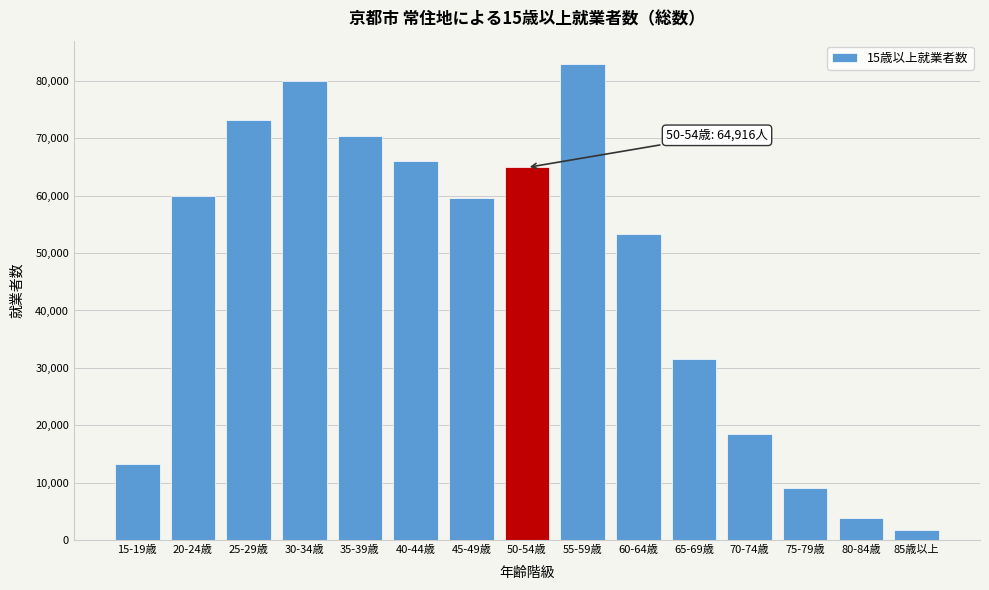

Reading left to right, what are all the values shown in this chart?

15-19歳=13202	20-24歳=60016	25-29歳=73139	30-34歳=79986	35-39歳=70372	40-44歳=66100	45-49歳=59563	50-54歳=64916	55-59歳=82873	60-64歳=53358	65-69歳=31562	70-74歳=18415	75-79歳=9044	80-84歳=3902	85歳以上=1820